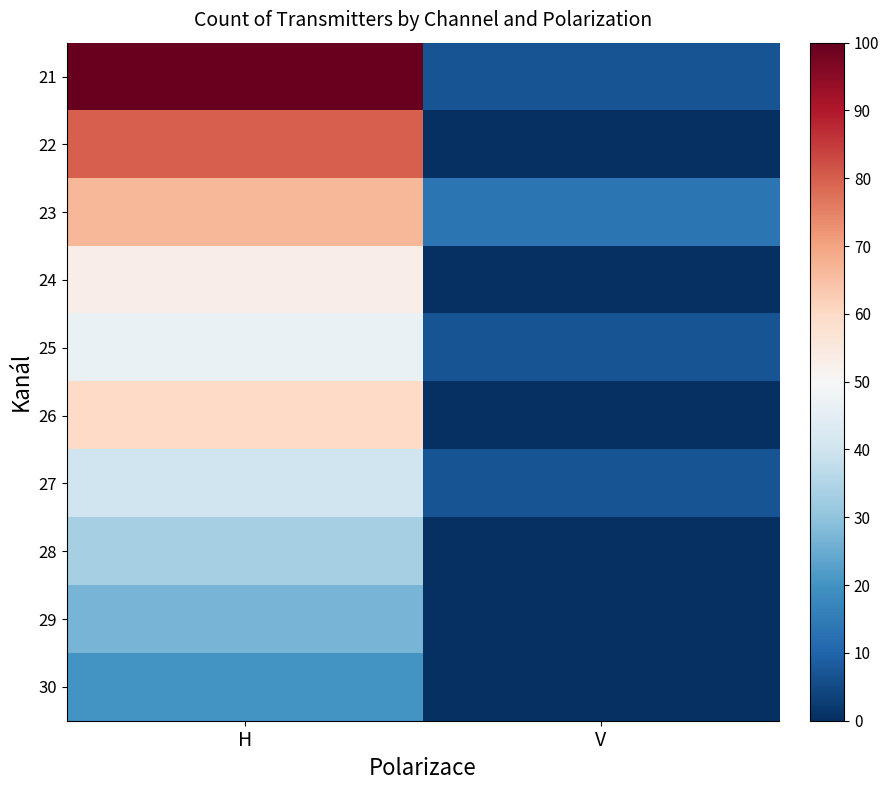

Reading right to left, list all the values displayed in this chart.

21: V=6.7	H=100.0
22: V=0.0	H=80.0
23: V=13.3	H=66.7
24: V=0.0	H=53.3
25: V=6.7	H=46.7
26: V=0.0	H=60.0
27: V=6.7	H=40.0
28: V=0.0	H=33.3
29: V=0.0	H=26.7
30: V=0.0	H=20.0